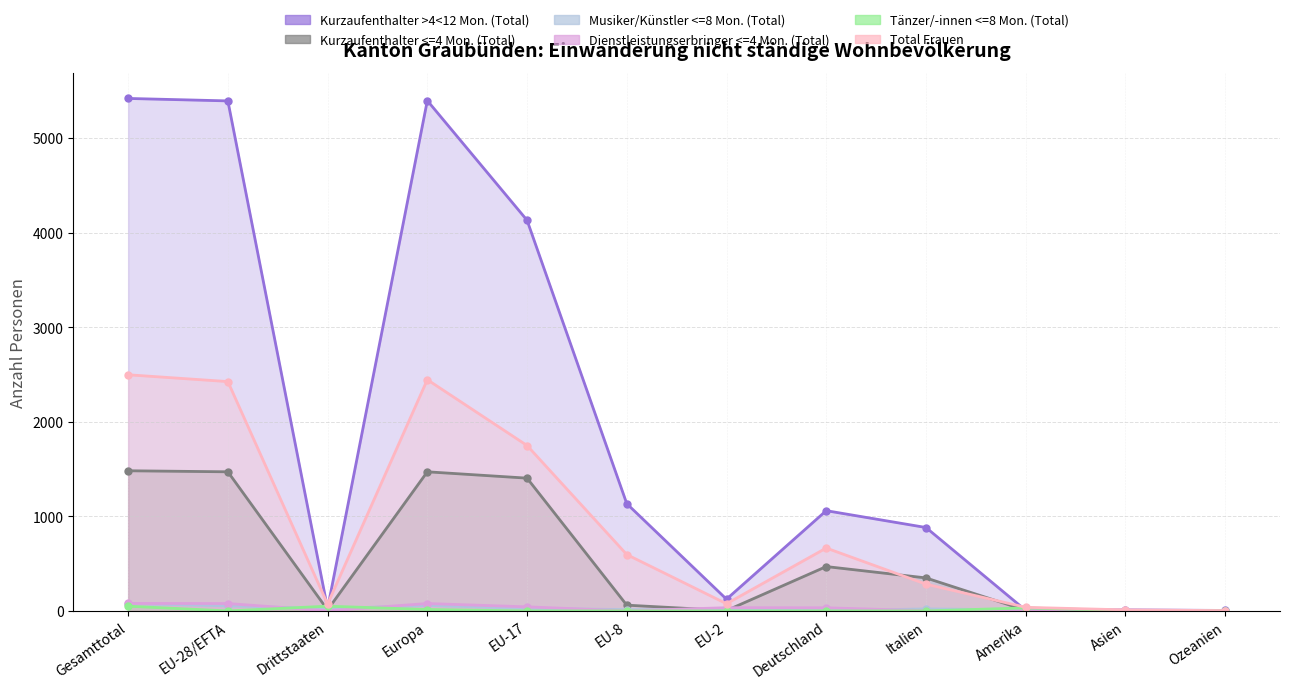

True or false: Tänzer/-innen <=8 Mon. (Total) and Total Frauen cross at least once.

False